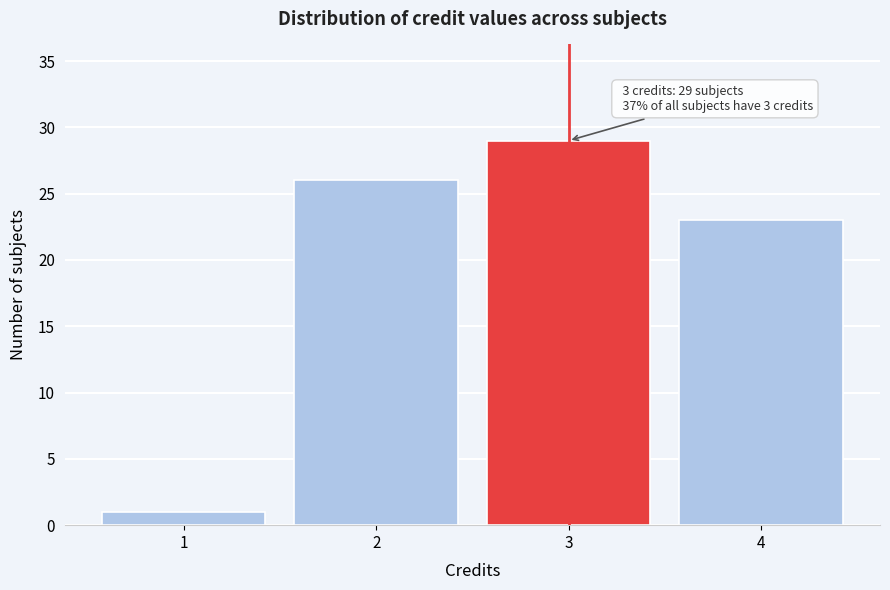

Reading left to right, transcribe all the data shown in this chart.

1	26	29	23